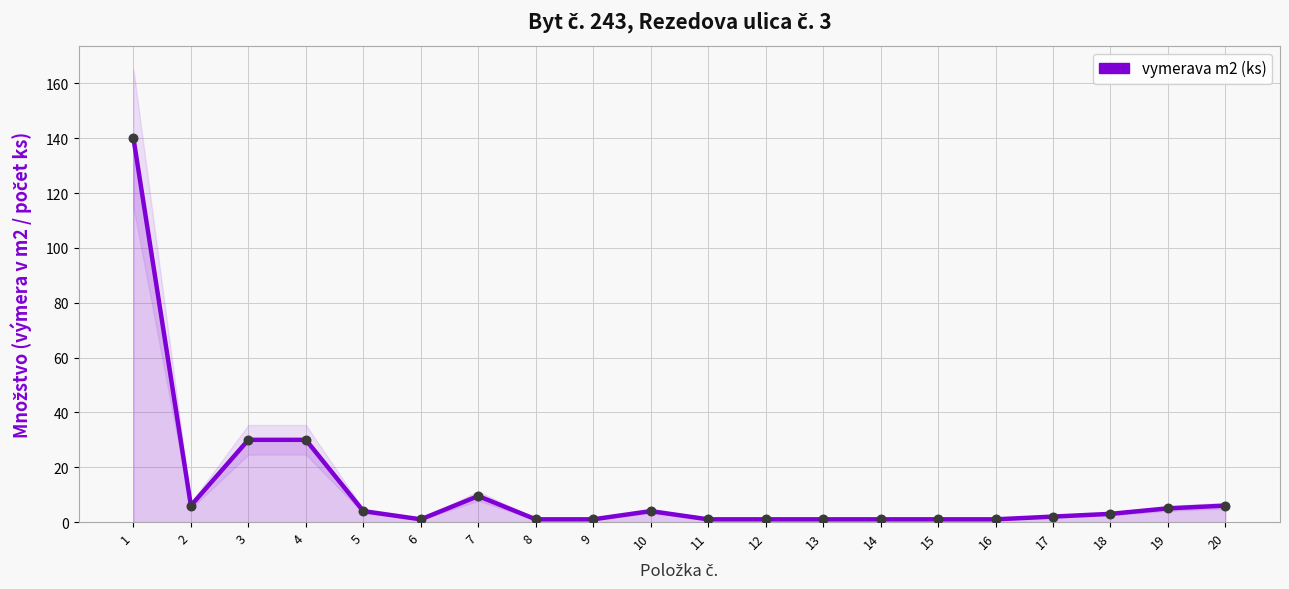

What is the change in value from 2 to 9?

-5.0